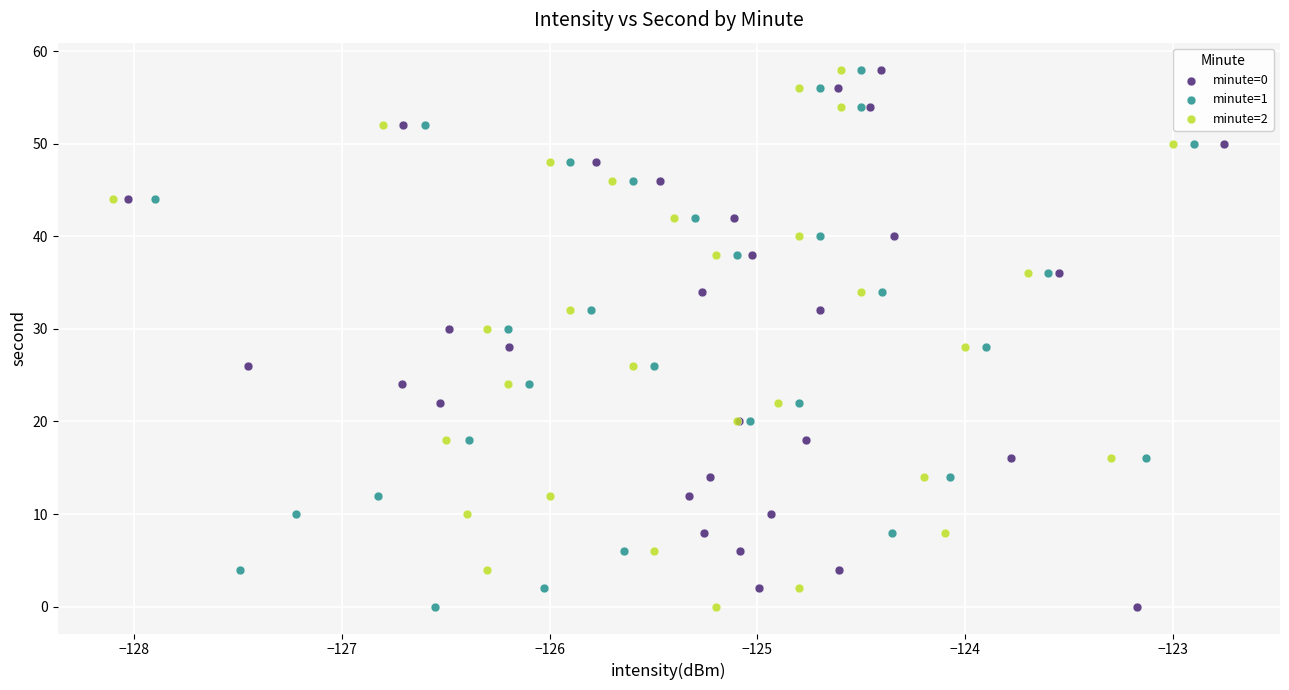

What are all the series names shown in the legend?

minute=0, minute=1, minute=2